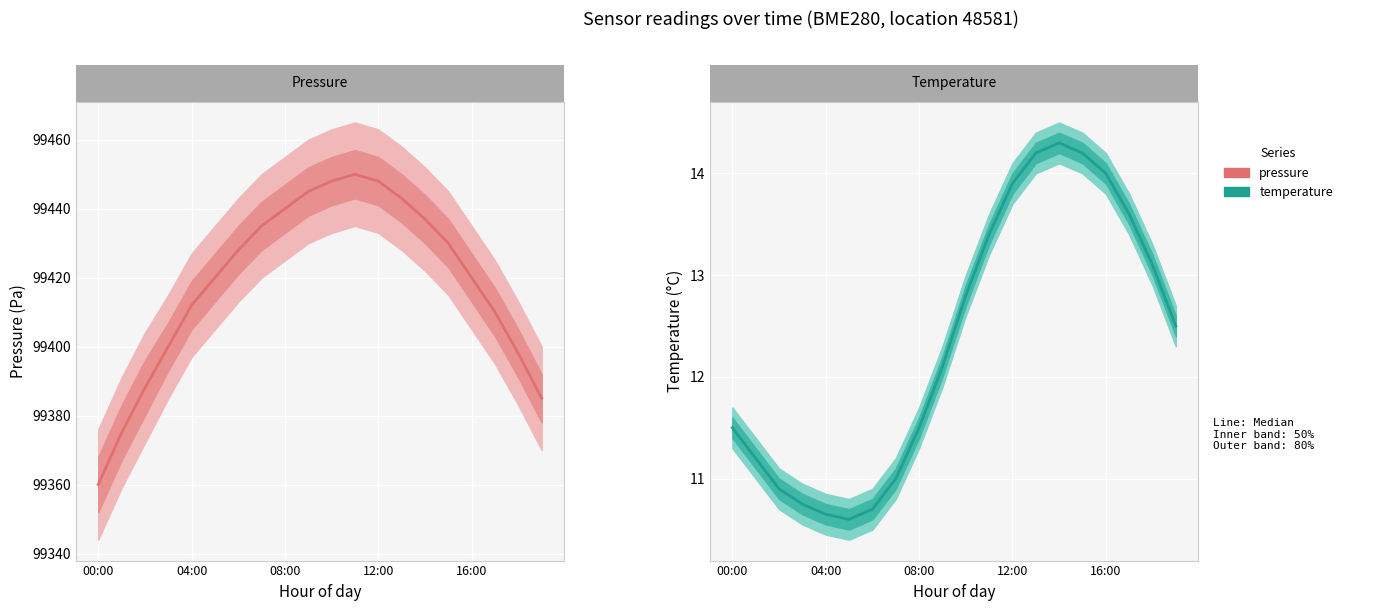

What is the label of the 11th point from the right?

9